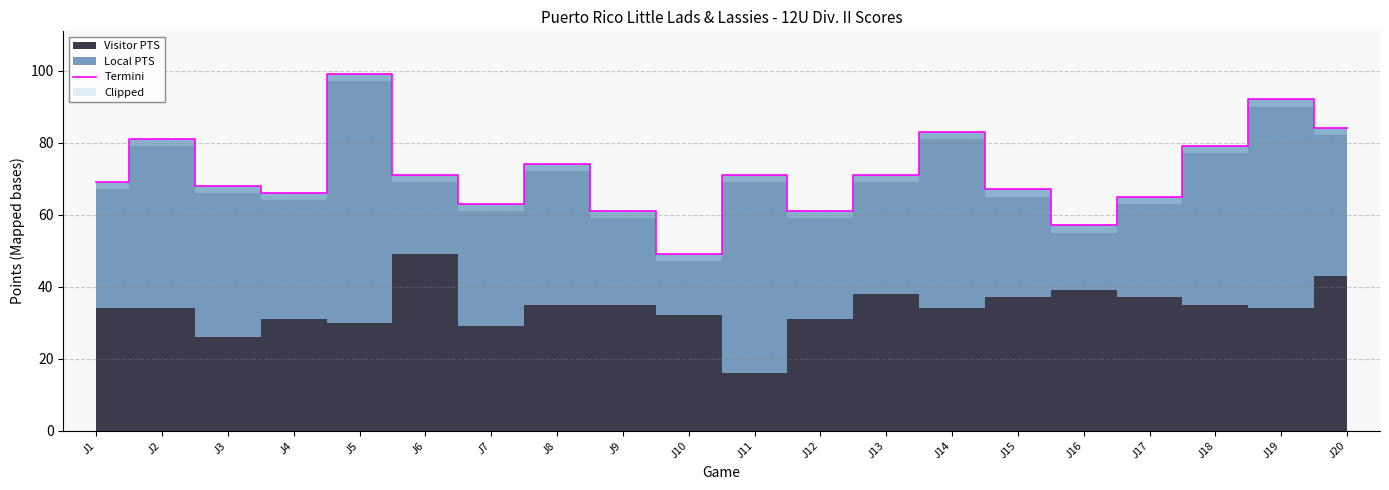

What is the difference between the maximum and minimum values?

50